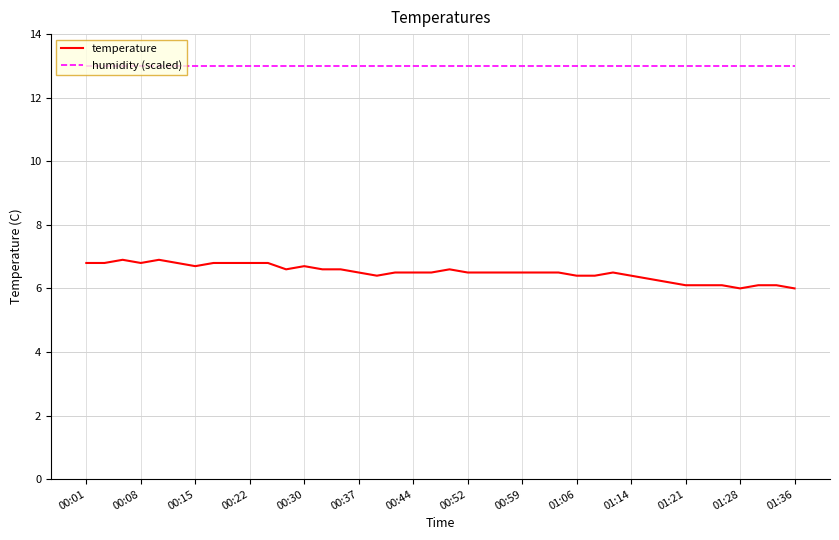

Which series has the largest total across all categories?

humidity (scaled)